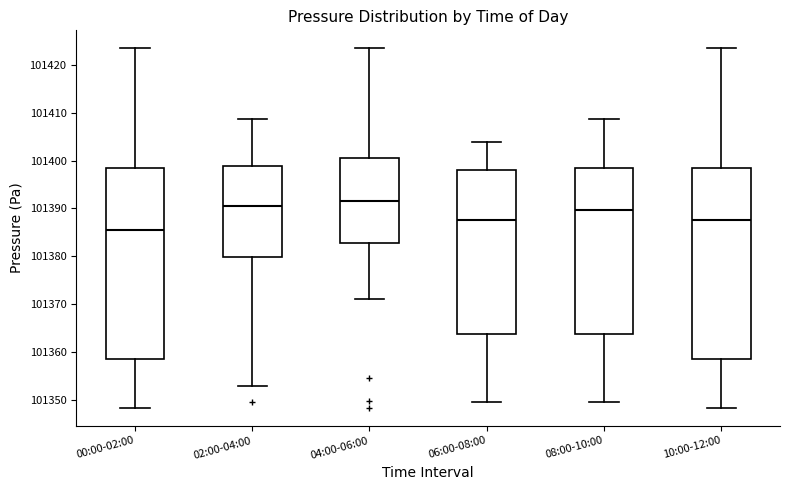

Which box's median line is the lowest?

00:00-02:00